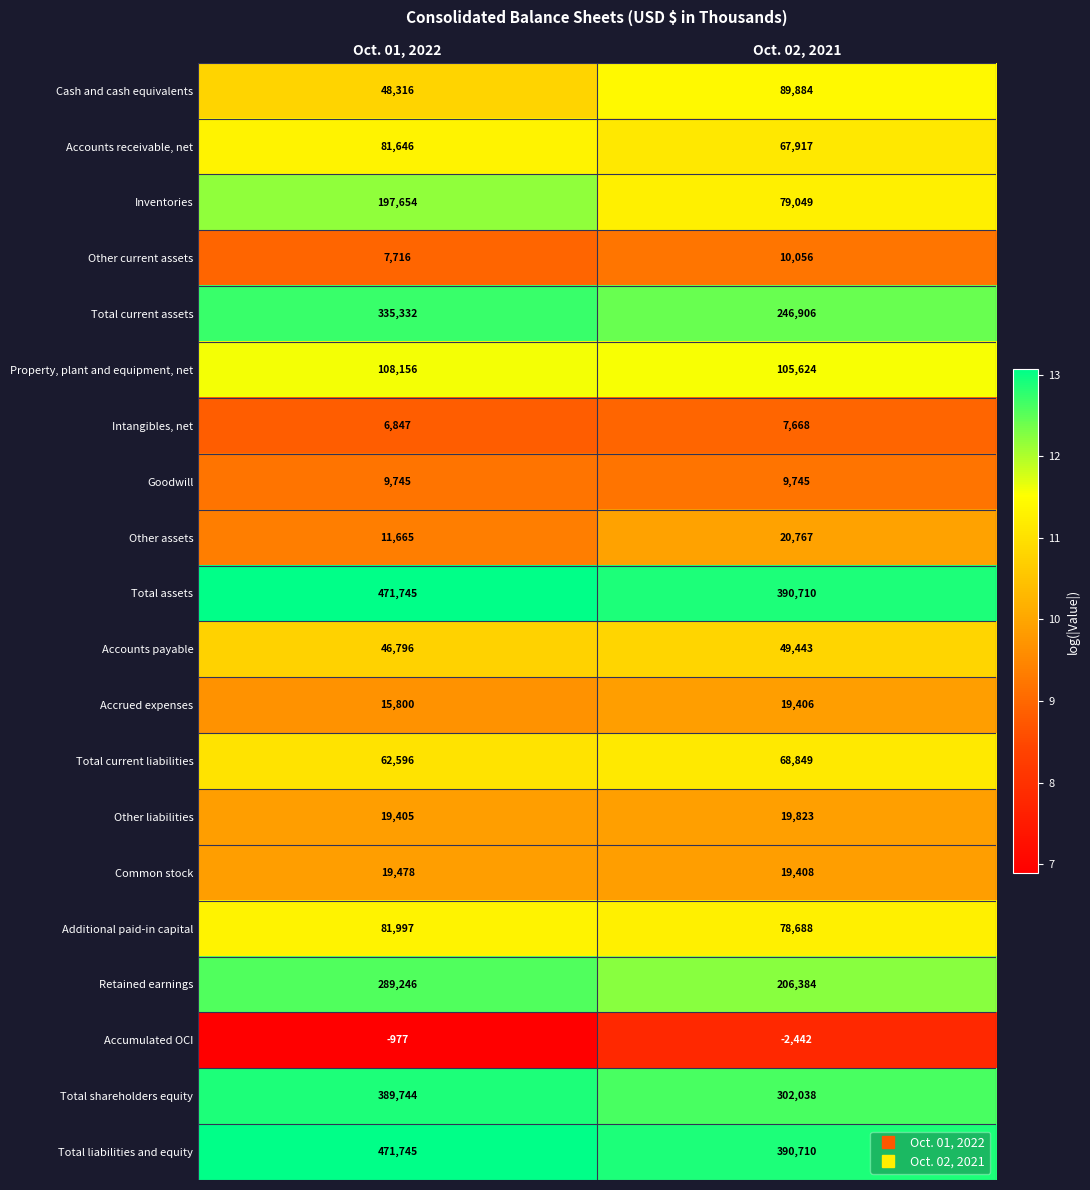

The Accumulated OCI series shows -2442 at Oct. 02, 2021. True or false?

True